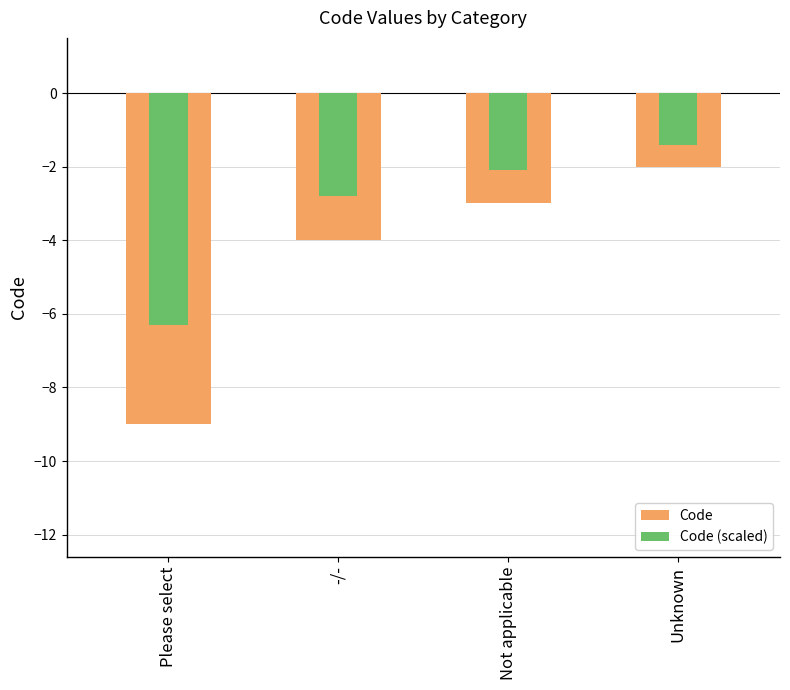

How many bars are there in each group?

2